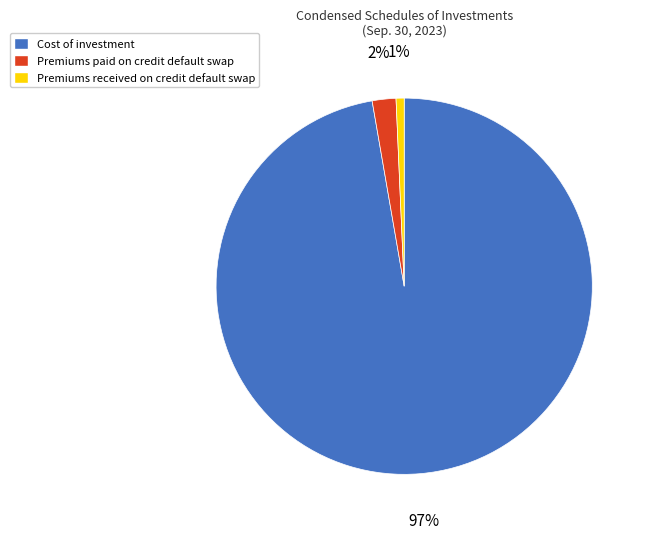

To the nearest percent, what is the difference between the Premiums paid on credit default swap and Cost of investment slice percentages?

95%